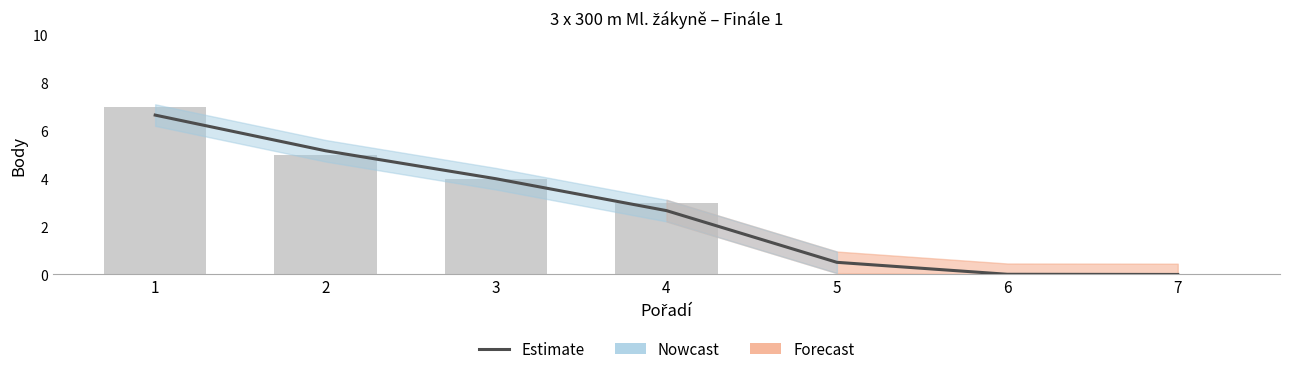

At which label is the value closest to 3?

4